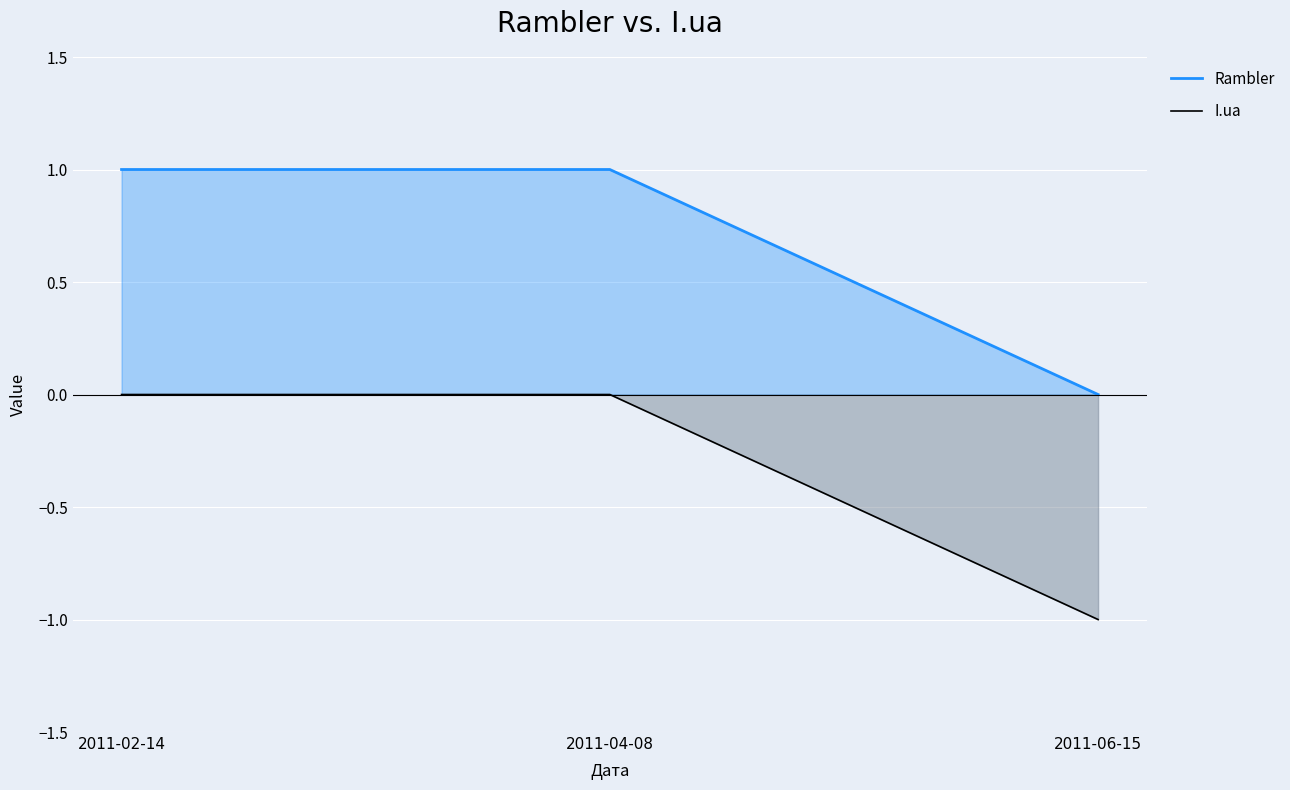

What is the label of the 2nd point from the right?

2011-04-08